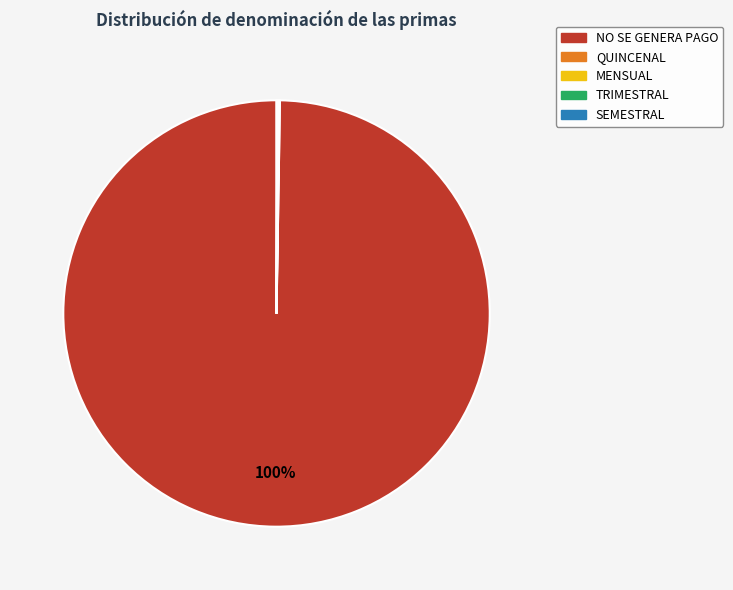

Which slice is the largest?

NO SE GENERA PAGO